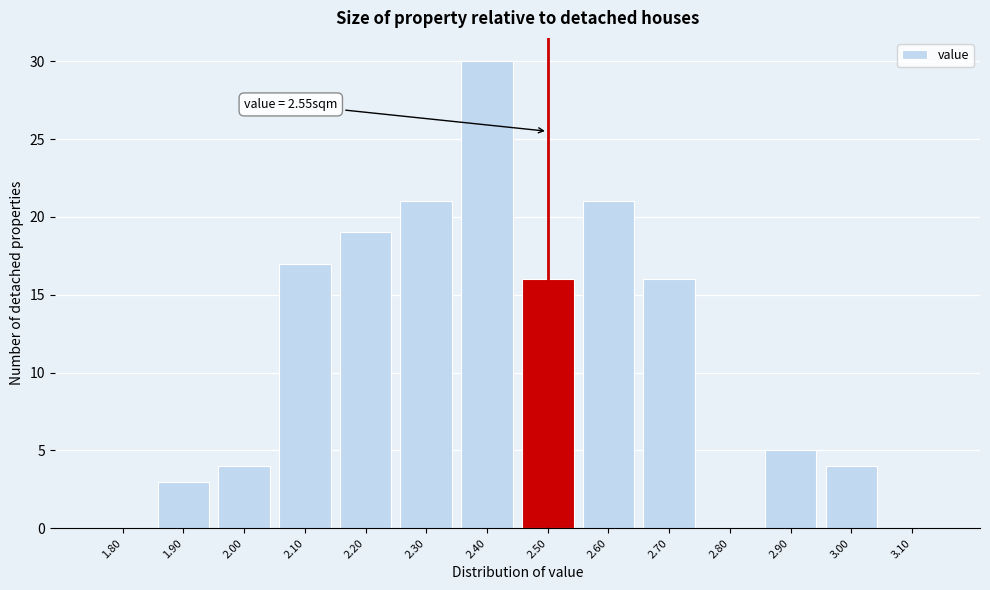

Reading left to right, transcribe all the data shown in this chart.

1.80=0	1.90=3	2.00=4	2.10=17	2.20=19	2.30=21	2.40=30	2.50=16	2.60=21	2.70=16	2.80=0	2.90=5	3.00=4	3.10=0